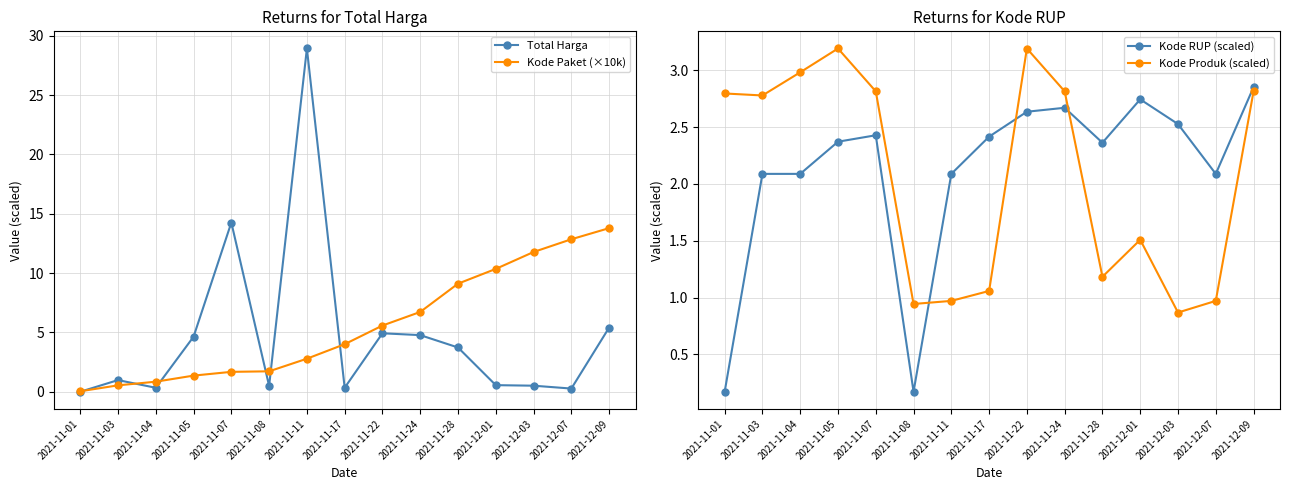

Where does the Kode RUP (scaled) series first go above 2?

2021-11-03